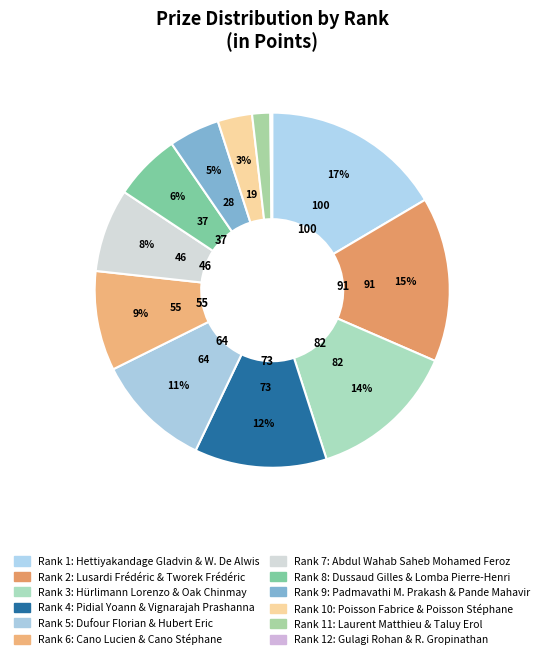

Which category has the biggest portion of the pie?

Rank 1